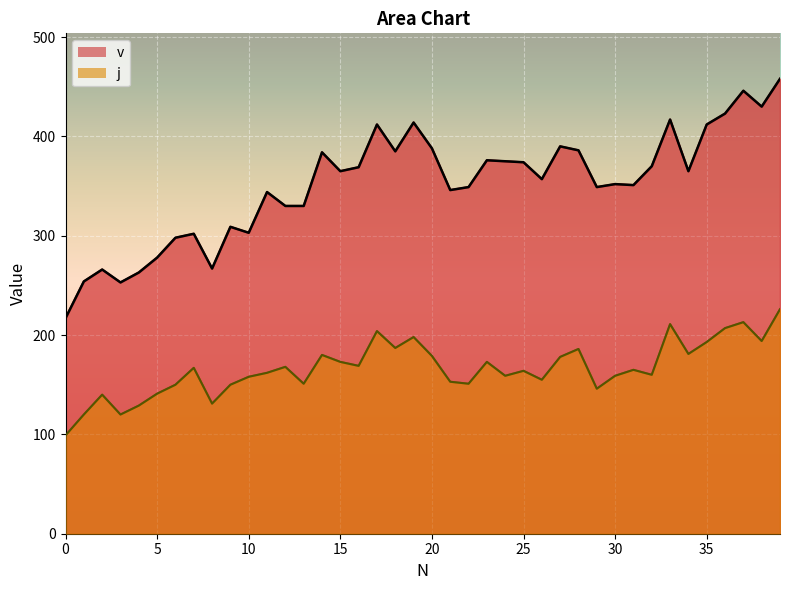

Rank the series at 0 from highest to lowest value.

v, j